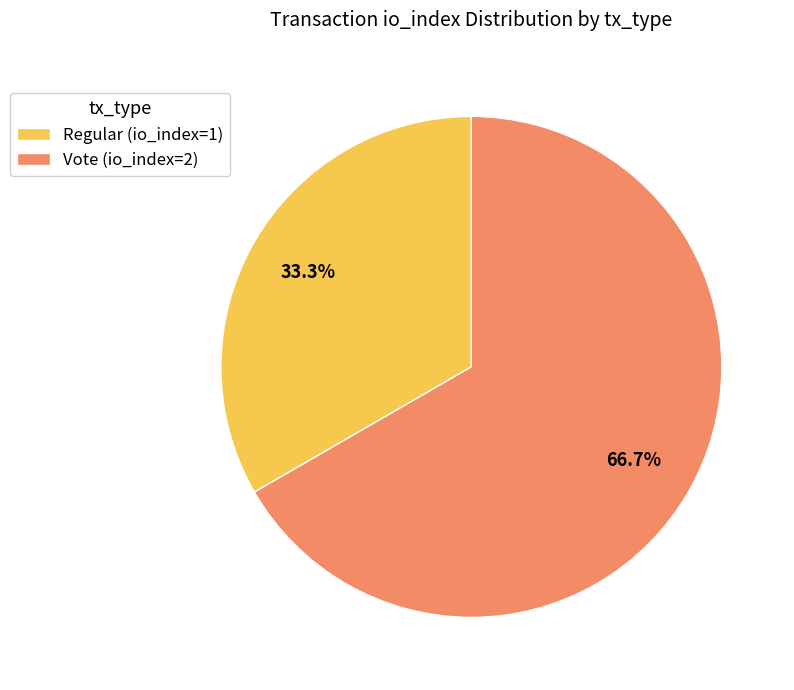

Is it true that Regular (io_index=1) is 33% of the pie?

True